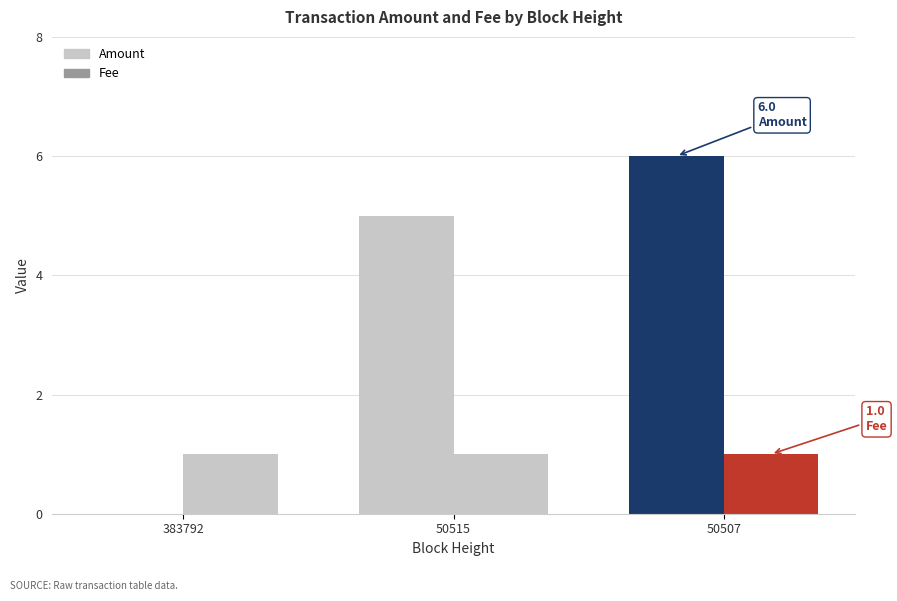

Count the number of categories in the chart.

3